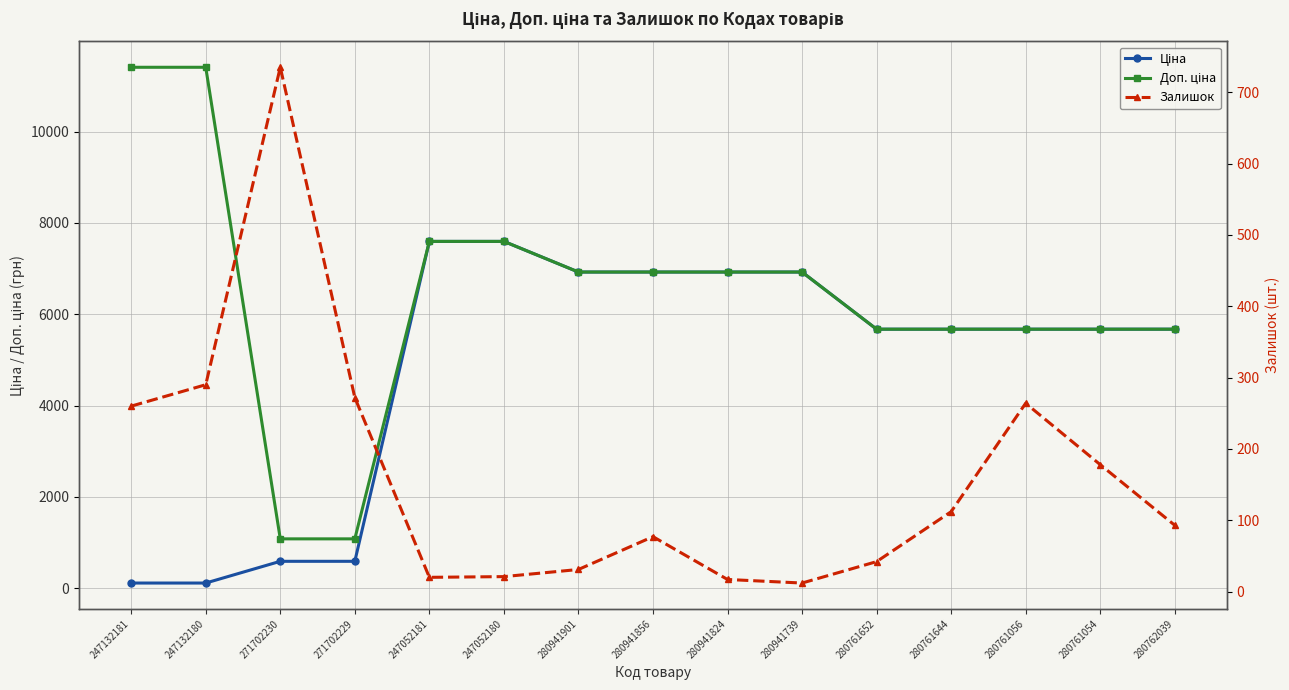

At which category does Залишок reach its first local peak?

271702230